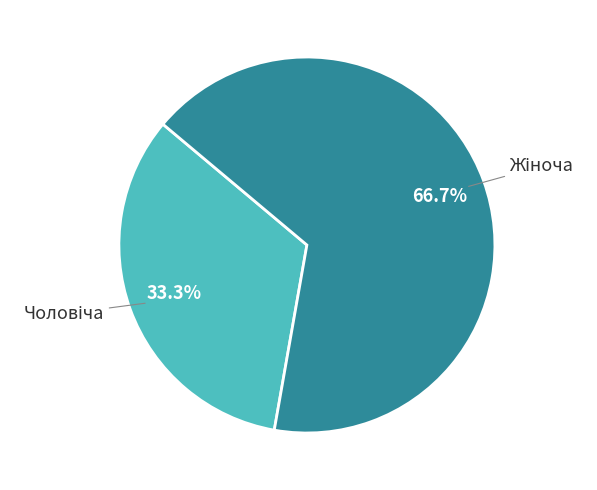

Is there a majority slice in this chart?

Yes